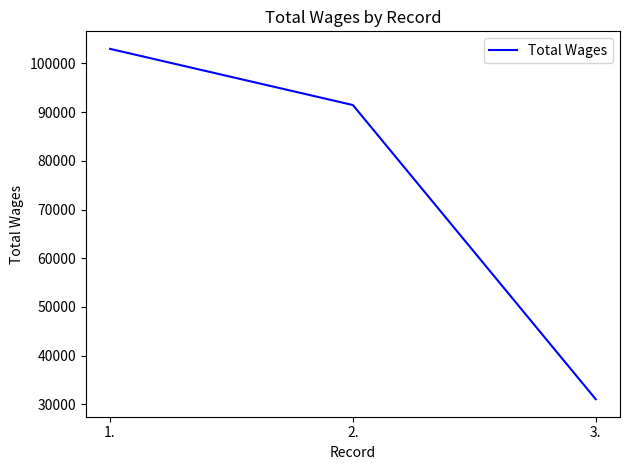

How many values are below 91459?

1